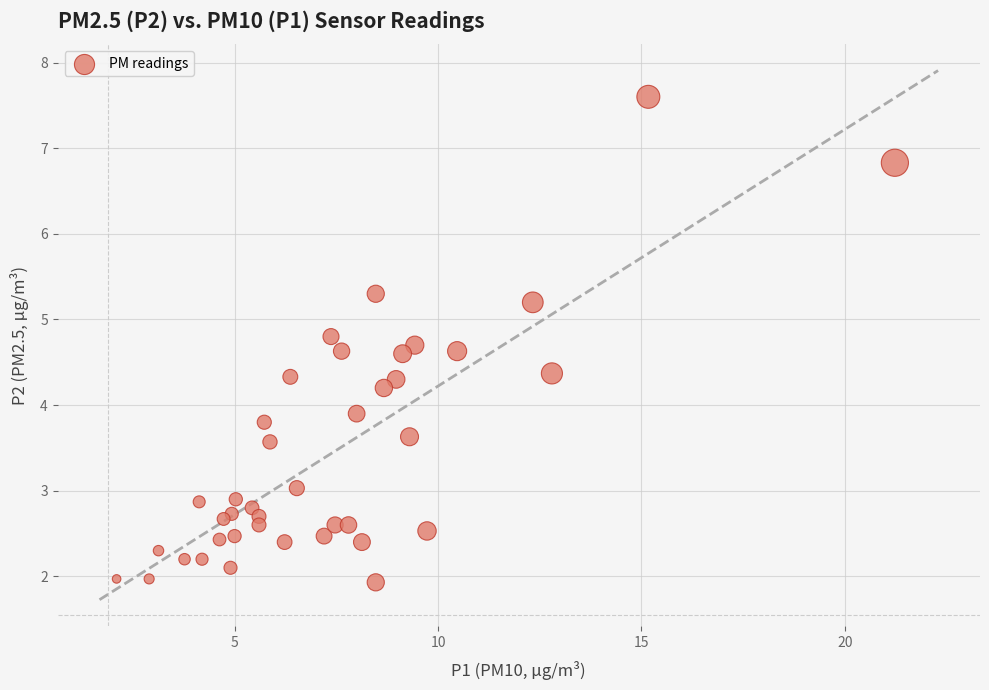

What Y value in the scatter plot is closest to 4?

3.9